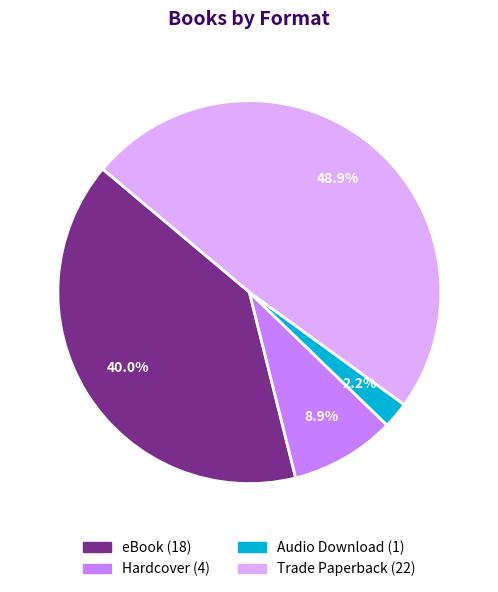

Does any single category account for the majority?

No